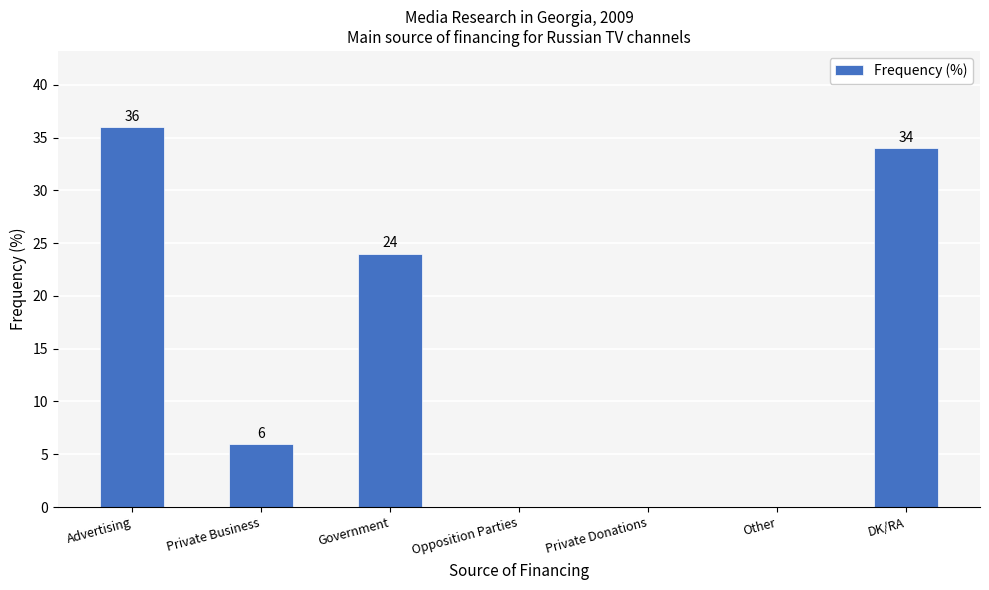

Between Government and Private Donations, which is larger?

Government